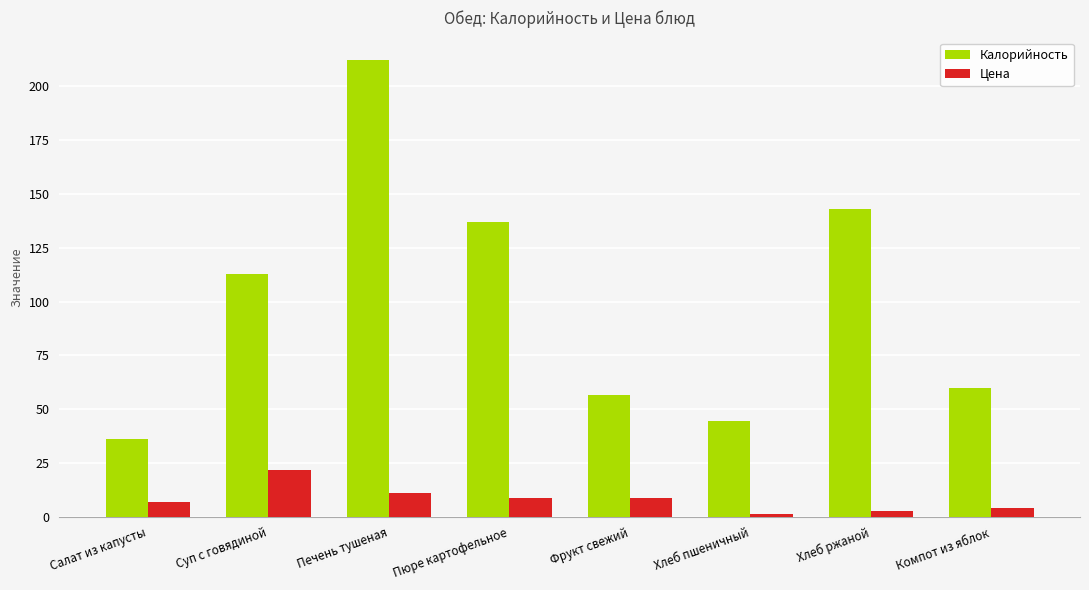

Is it true that Калорийность equals 91.5 at Фрукт свежий?

False